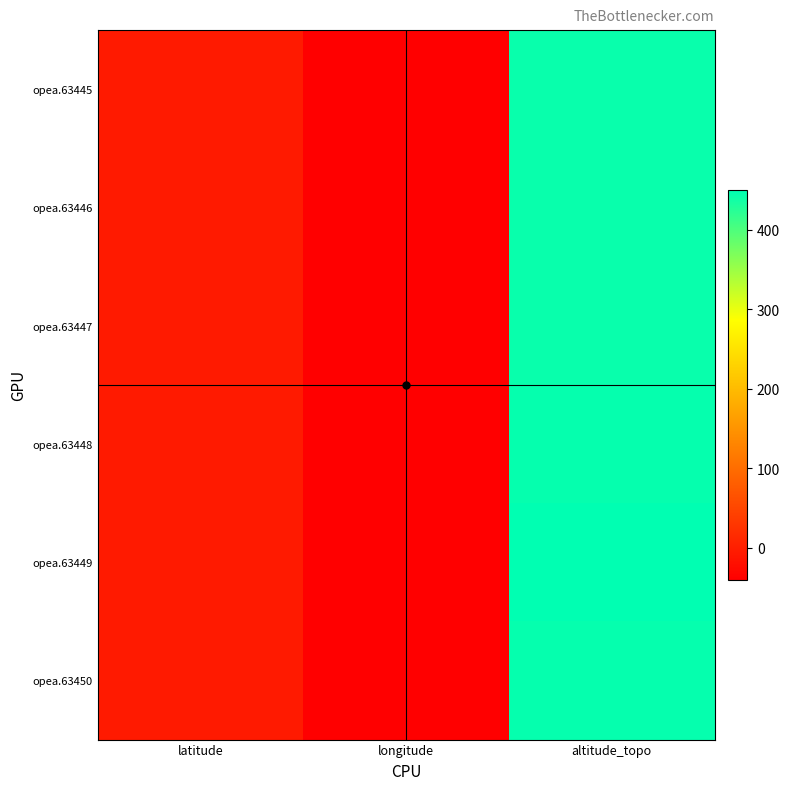

At how many categories does at least one series exceed 45?

1